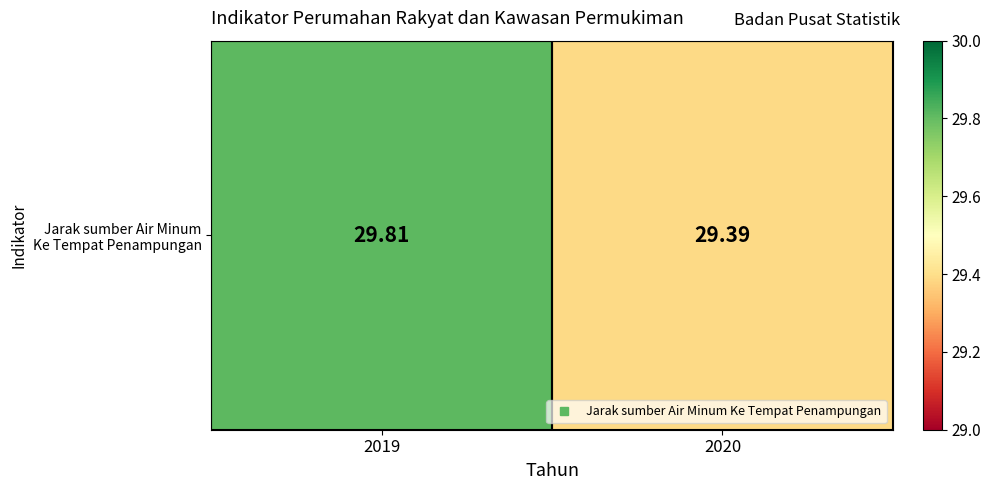

How many values are between 29 and 30?

2